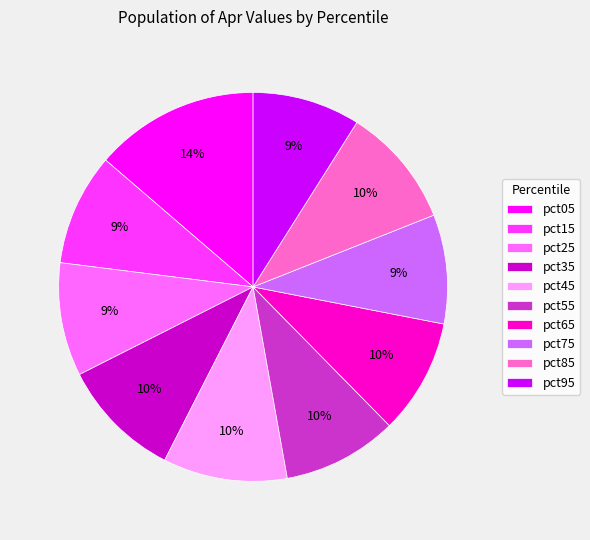

To the nearest percent, what percentage of the pie is pct75?

9%